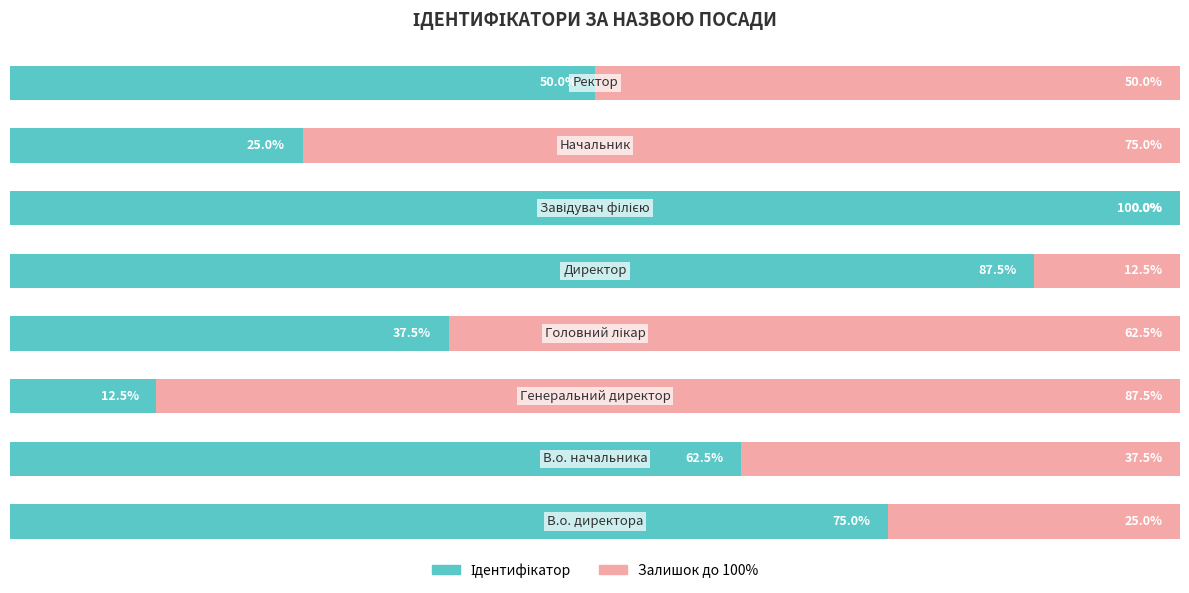

Reading left to right, list all the values displayed in this chart.

Ідентифікатор (ліво): 75.0	62.5	12.5	37.5	87.5	100.0	25.0	50.0
Решта (право): 25.0	37.5	87.5	62.5	12.5	0.0	75.0	50.0